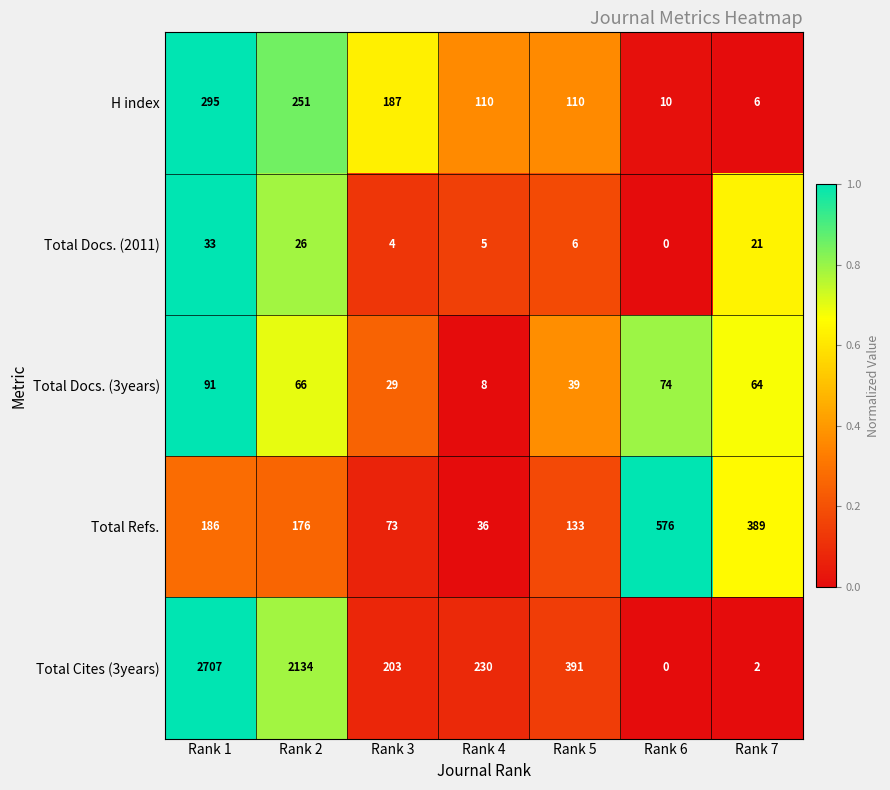

Which series has the largest total across all categories?

Total Cites (3years)